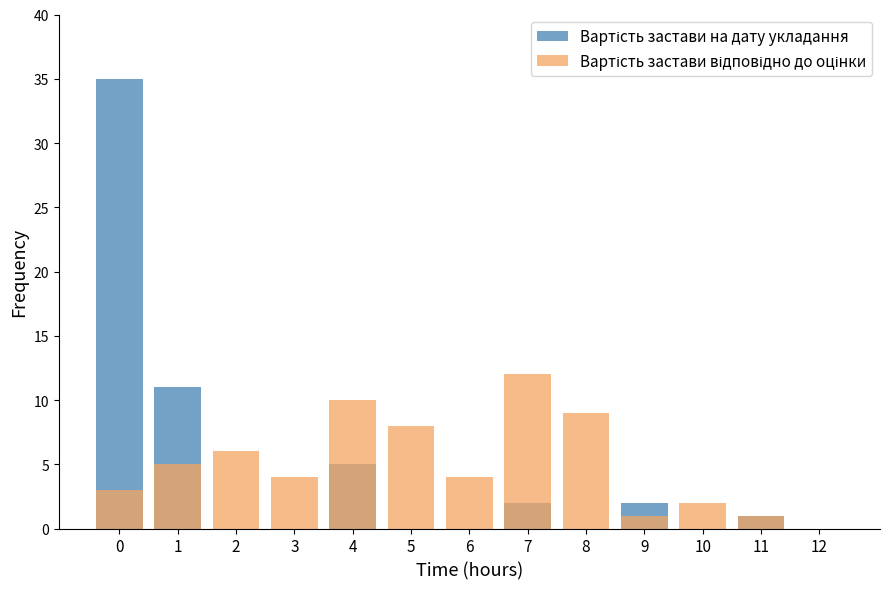

The value of Вартість застави відповідно до оцінки at 2 is 8. True or false?

False